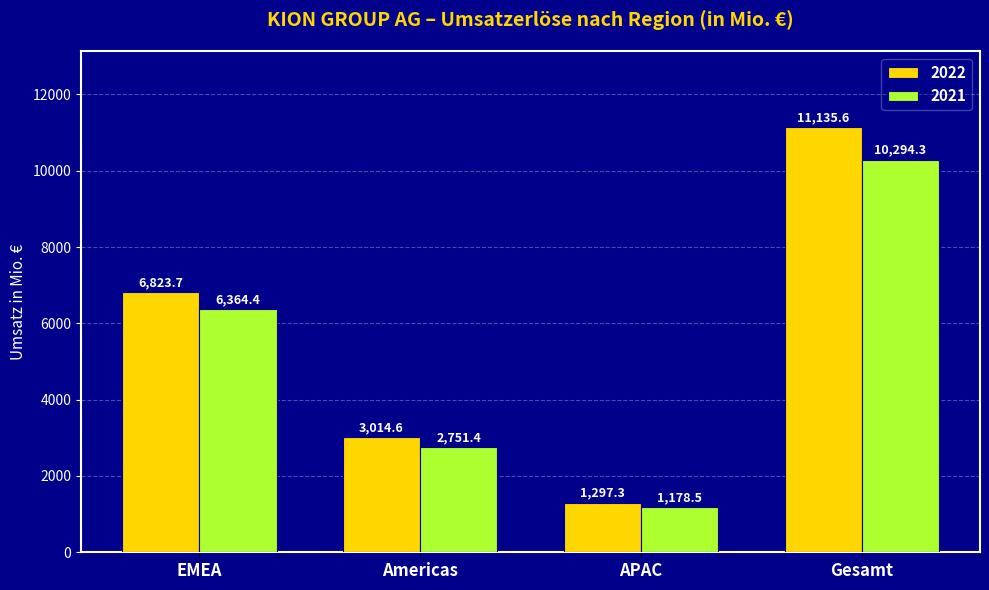

At how many categories does at least one series exceed 1640?

3